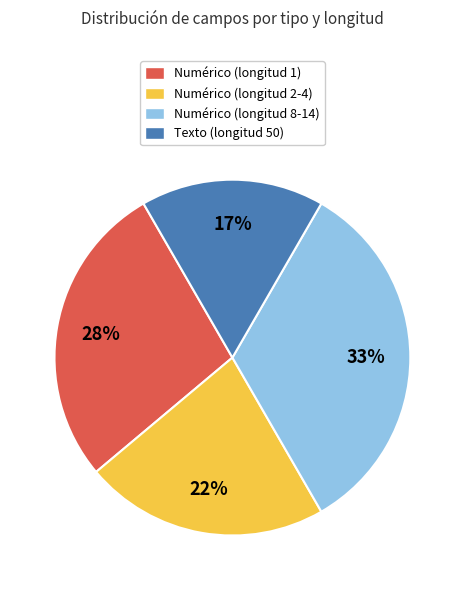

To the nearest percent, what is the average slice percentage?

25%